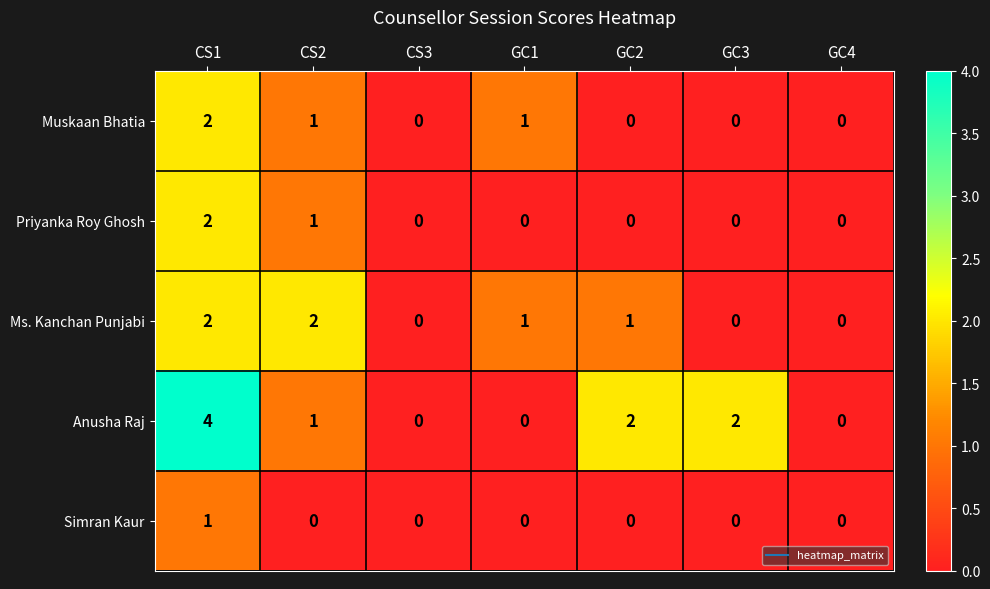

Is it true that Muskaan Bhatia equals 0 at GC4?

True